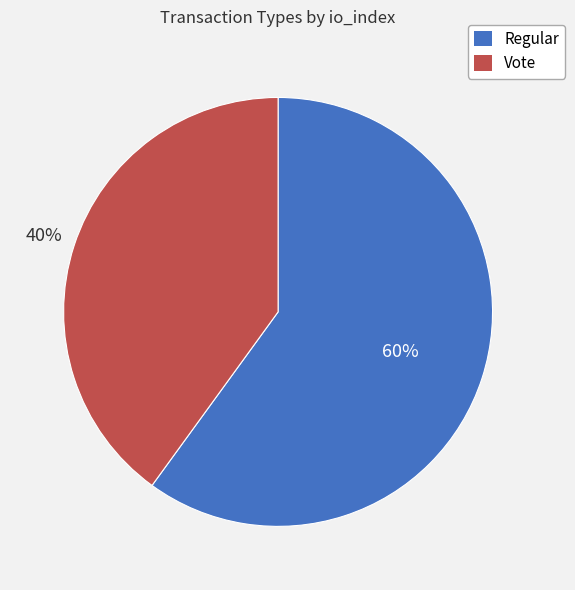

Combined, do Vote and Regular account for over 50%?

Yes